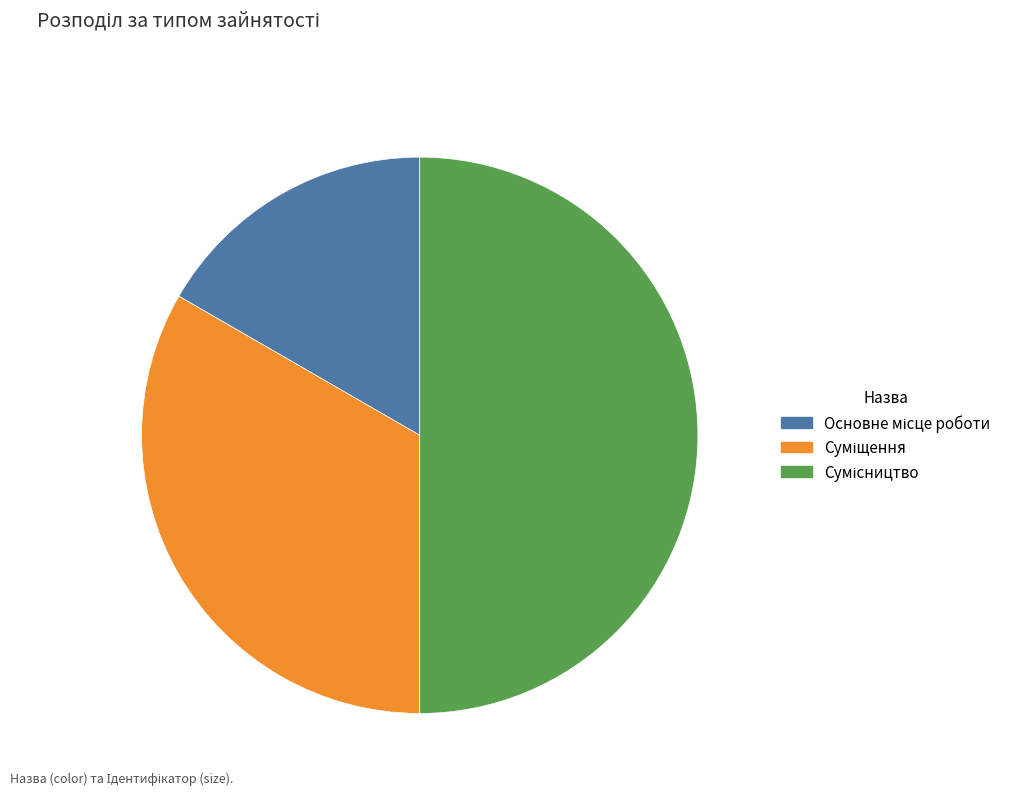

To the nearest percent, what is the difference between the Основне місце роботи and Сумісництво slice percentages?

33%